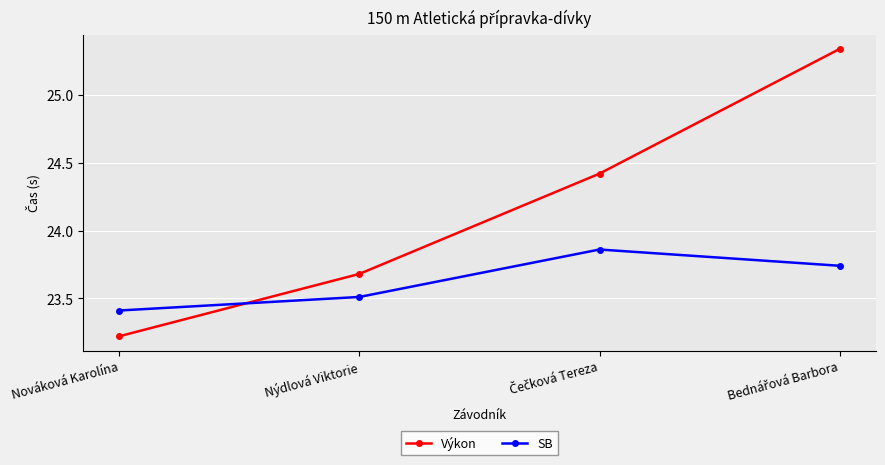

What are all the series names shown in the legend?

Výkon, SB